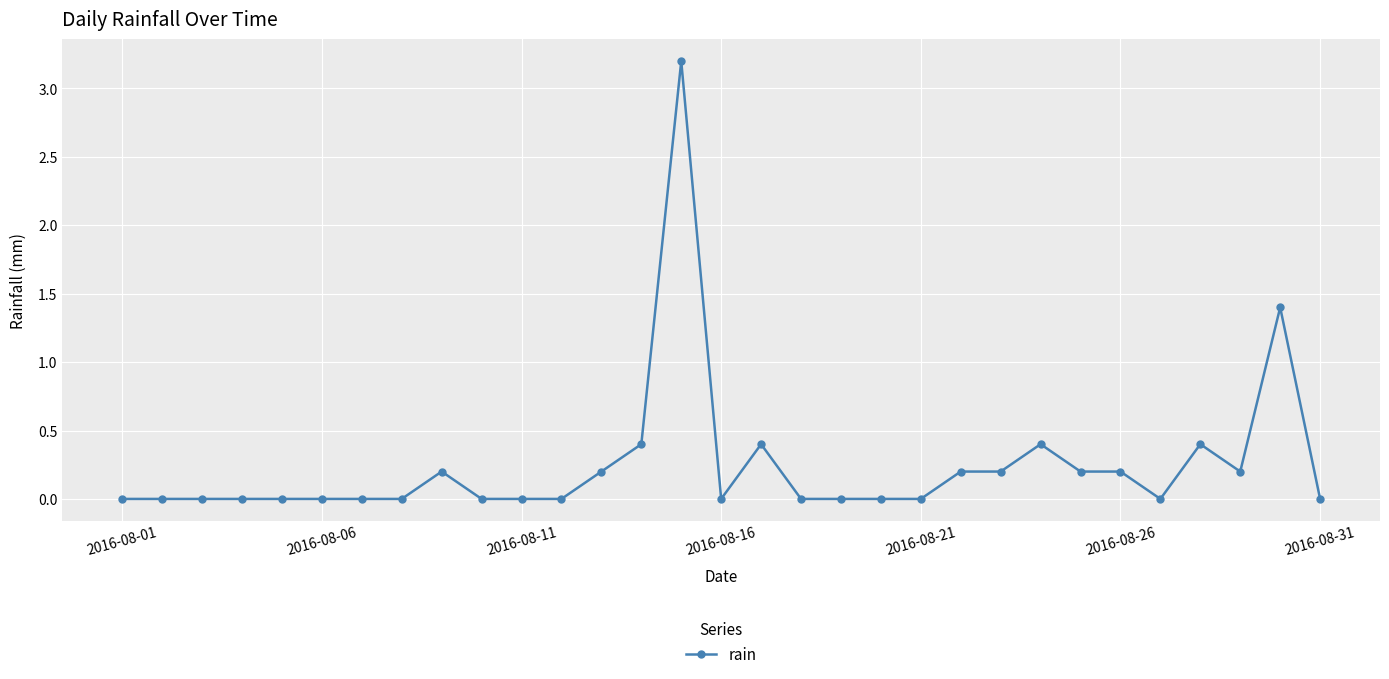

True or false: the data has more than 2 interior local peaks.

True